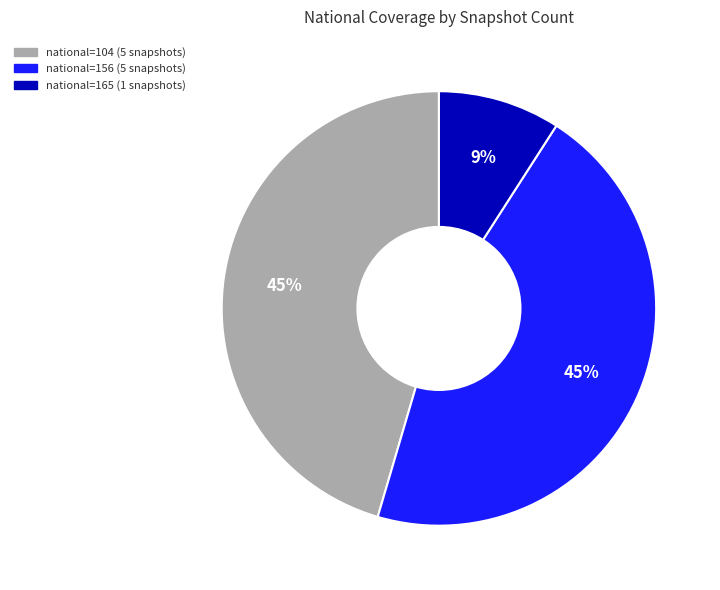

Is there any slice that represents more than half of the pie?

No